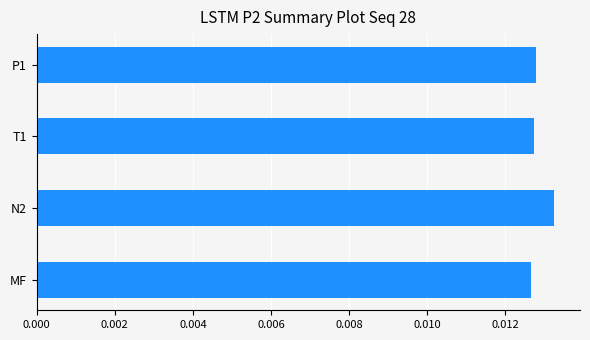

Between N2 and P1, which is larger?

N2